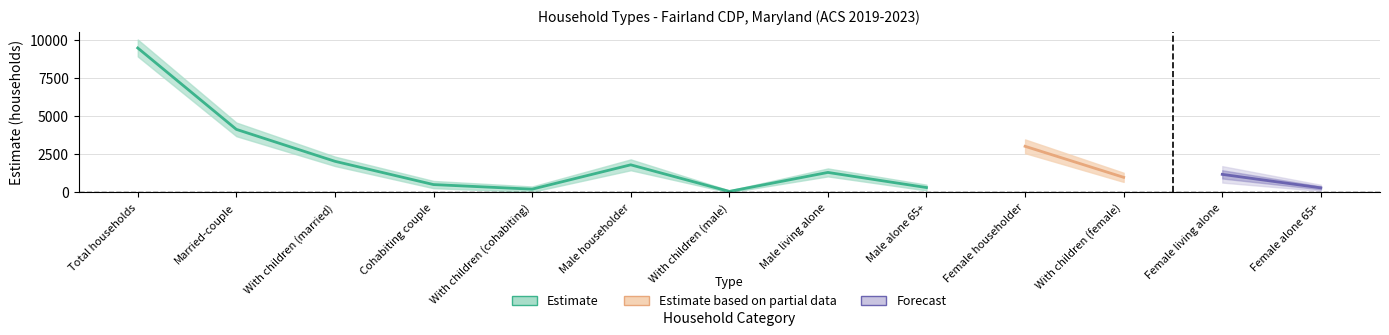

What is the approximate value of Estimate Margin of Error at Female alone 65+?

101